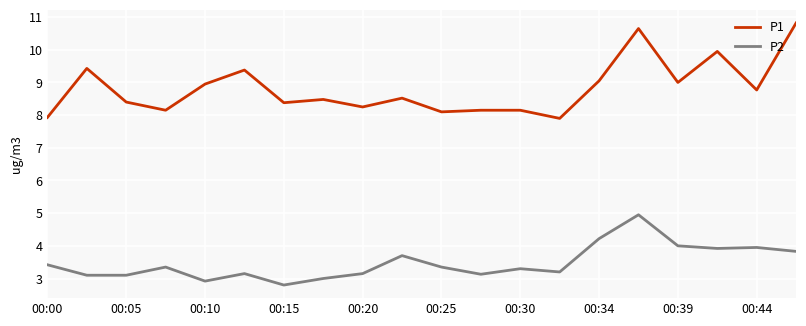

What is the difference between the maximum and minimum values in the P1 series?

2.9